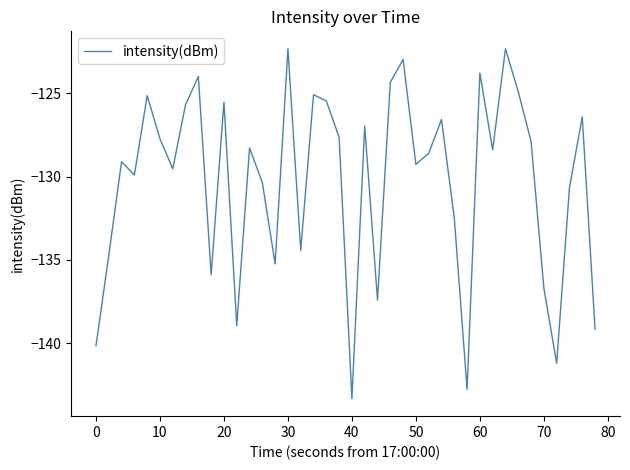

What is the greatest value displayed?

-122.3